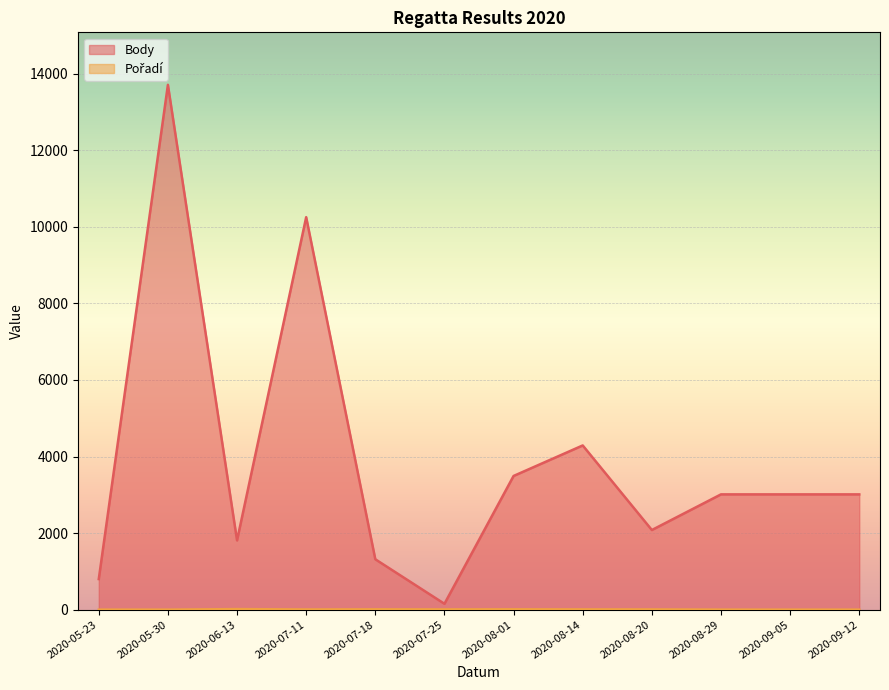

The value of Pořadí at 2020-05-23 is 0. True or false?

False